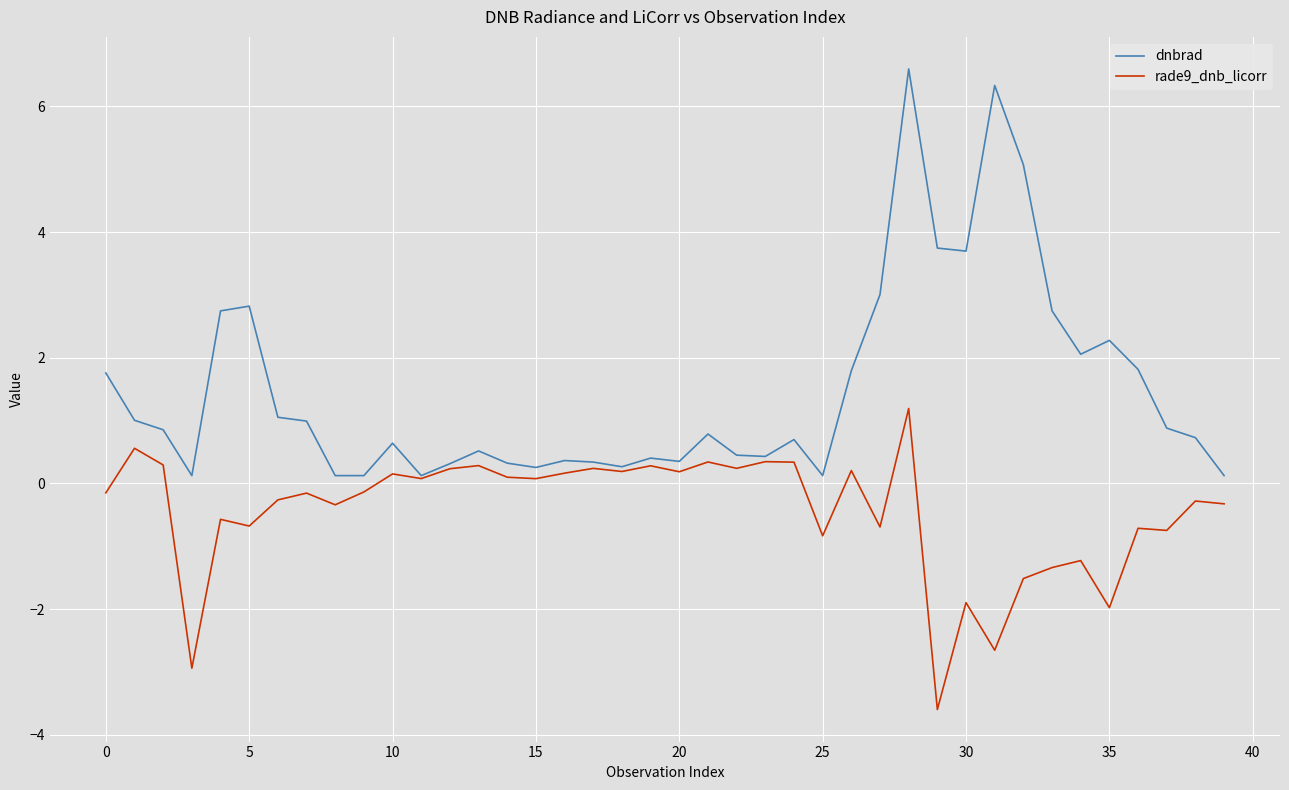

List the series in order of their overall mean, lowest first.

rade9_dnb_licorr, dnbrad